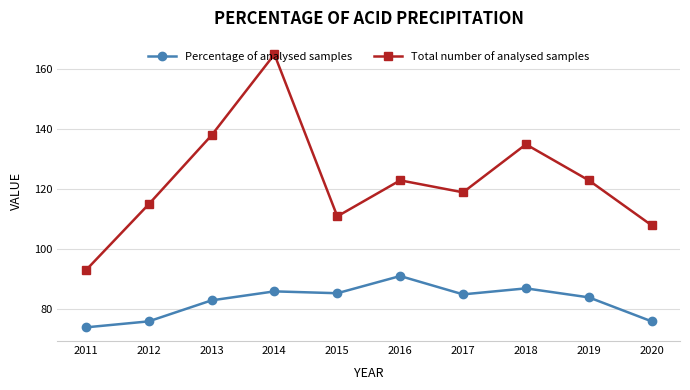

True or false: Total number of analysed samples has a value of 108.0 at 2020.

True